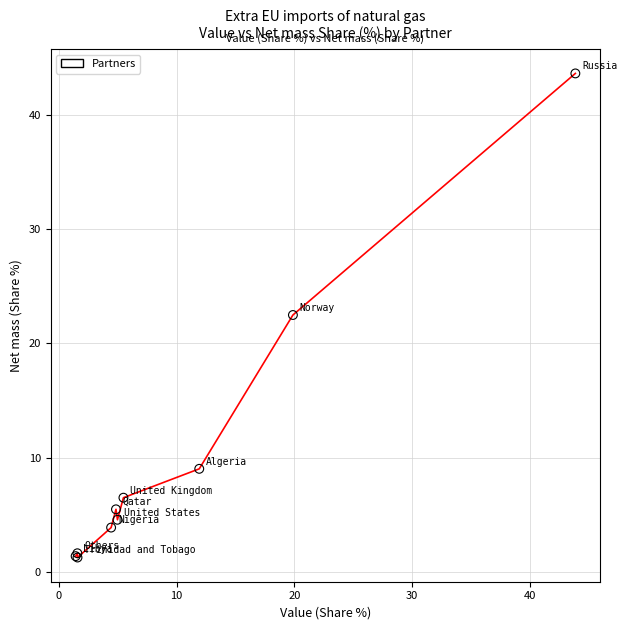

What Y value in the scatter plot is closest to 22?

22.5